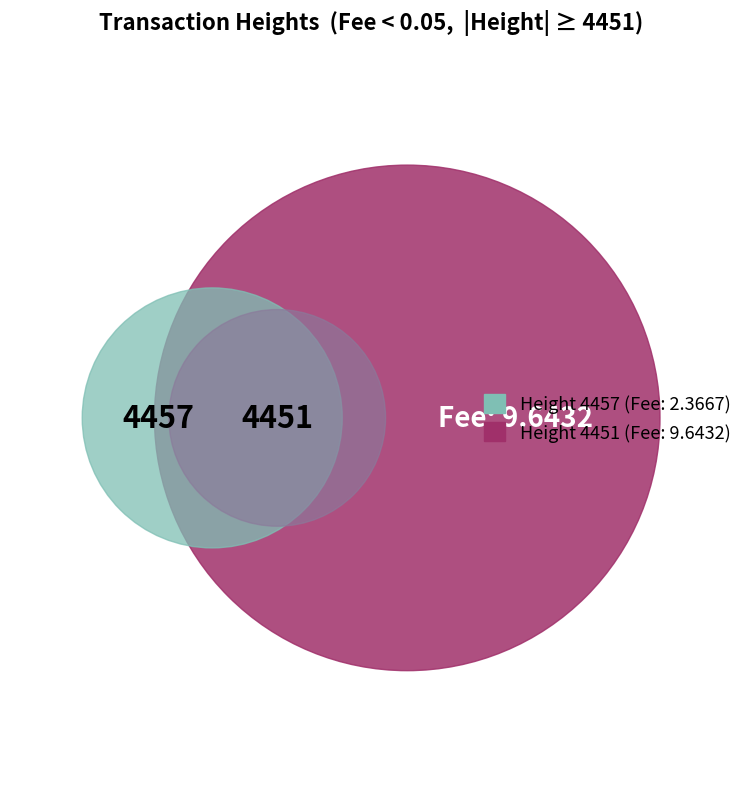

What is the change in value from 4457 to 4451?

-6